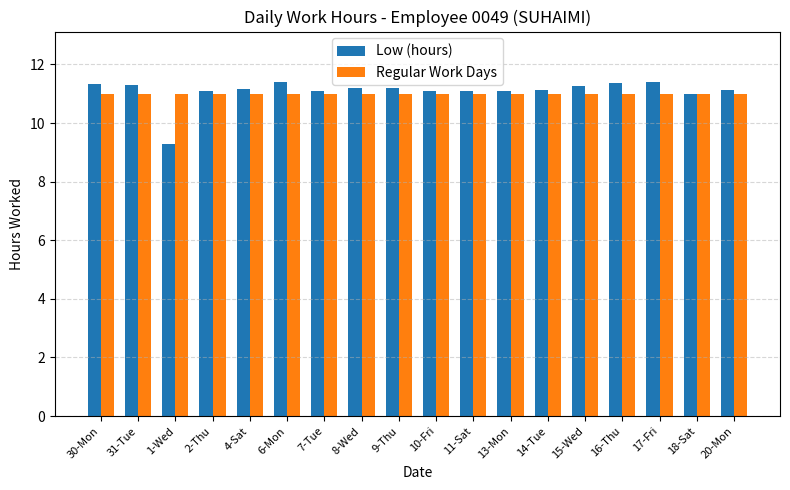

Are the bars grouped side by side (vs. stacked)?

Yes